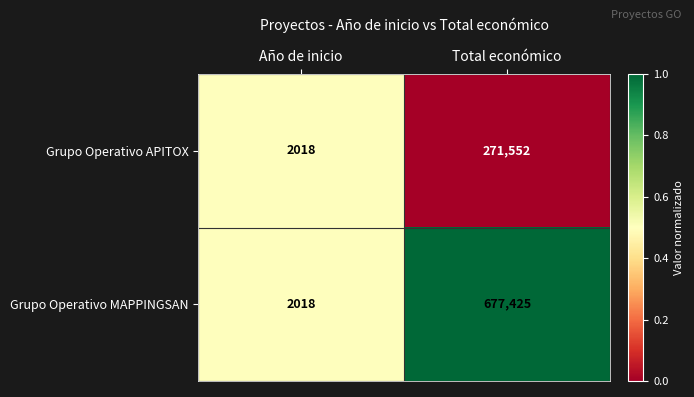

Reading left to right, extract all data points from this chart.

Grupo Operativo APITOX: Año de inicio=2018	Total económico=271552
Grupo Operativo MAPPINGSAN: Año de inicio=2018	Total económico=677425